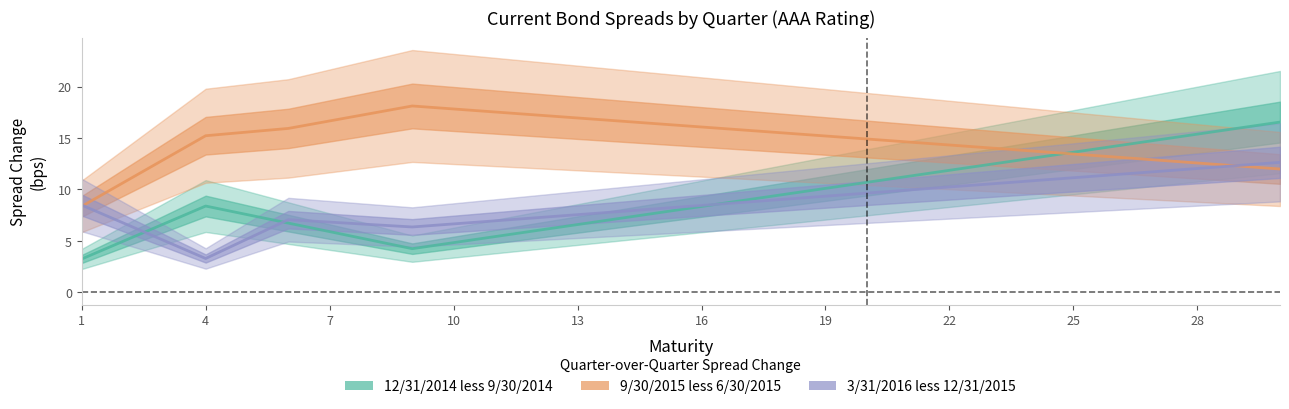

What are all the series names shown in the legend?

12/31/2014 less 9/30/2014, 9/30/2015 less 6/30/2015, 3/31/2016 less 12/31/2015